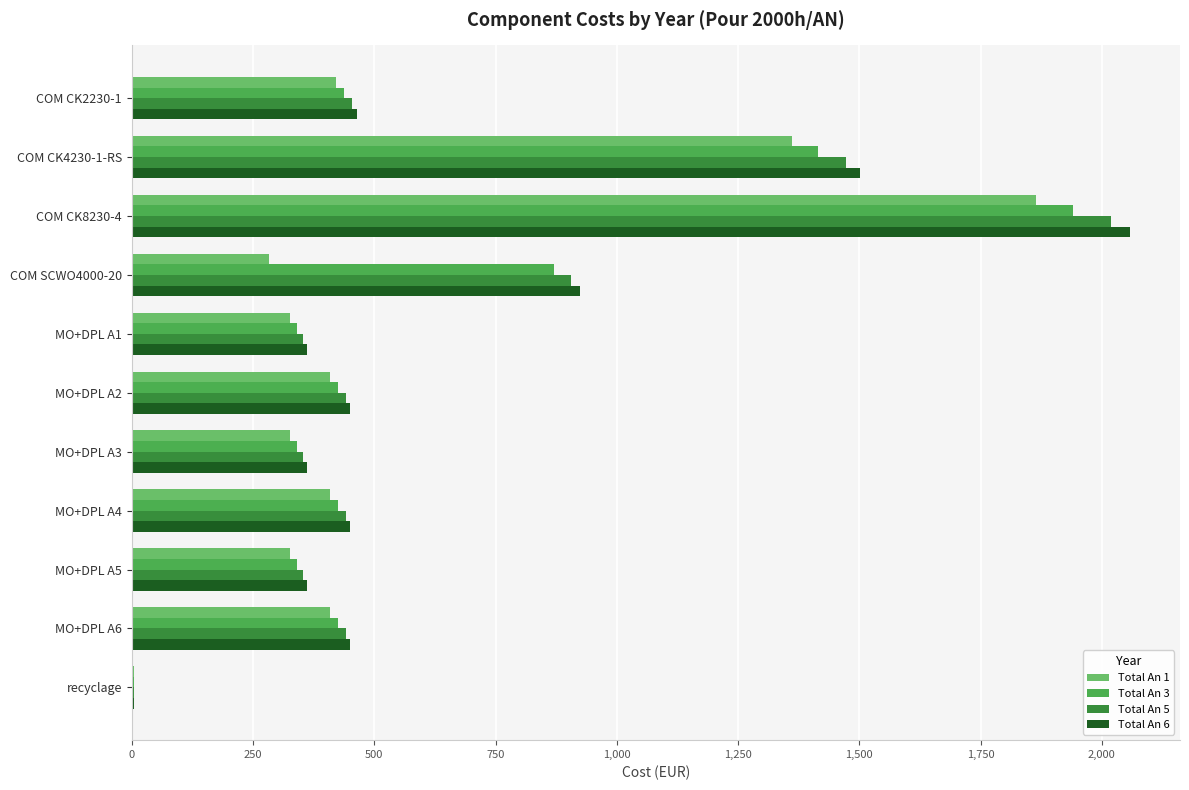

What is the sum of the Total An 6 values at COM CK8230-4 and COM CK2230-1?

2522.3